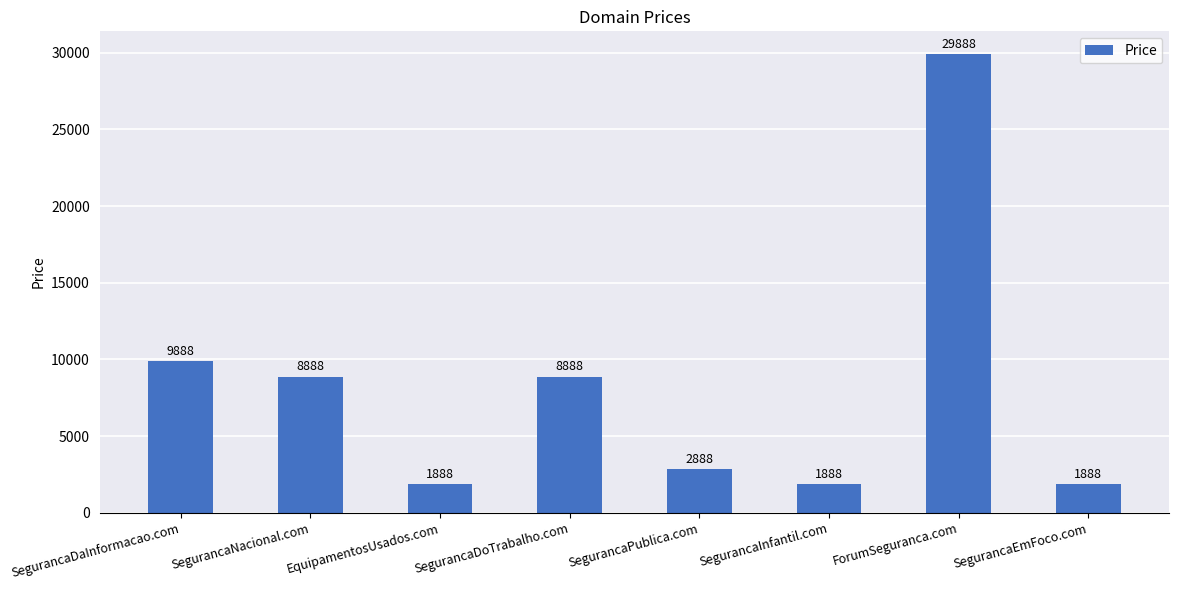

What is the value of the 3rd bar from the left?

1888